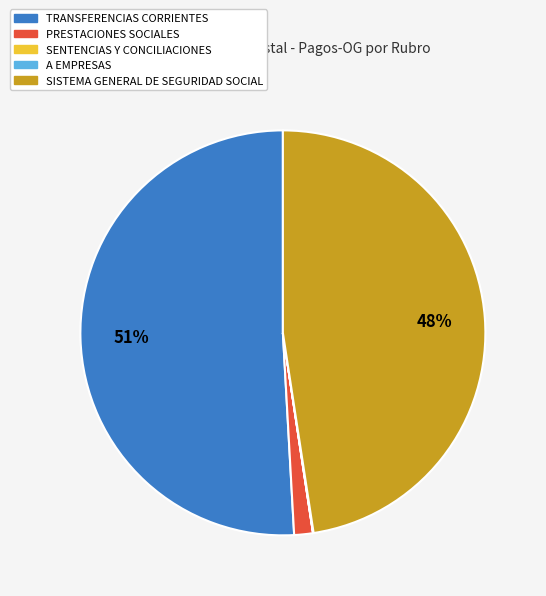

Is it true that TRANSFERENCIAS CORRIENTES is 51% of the pie?

True